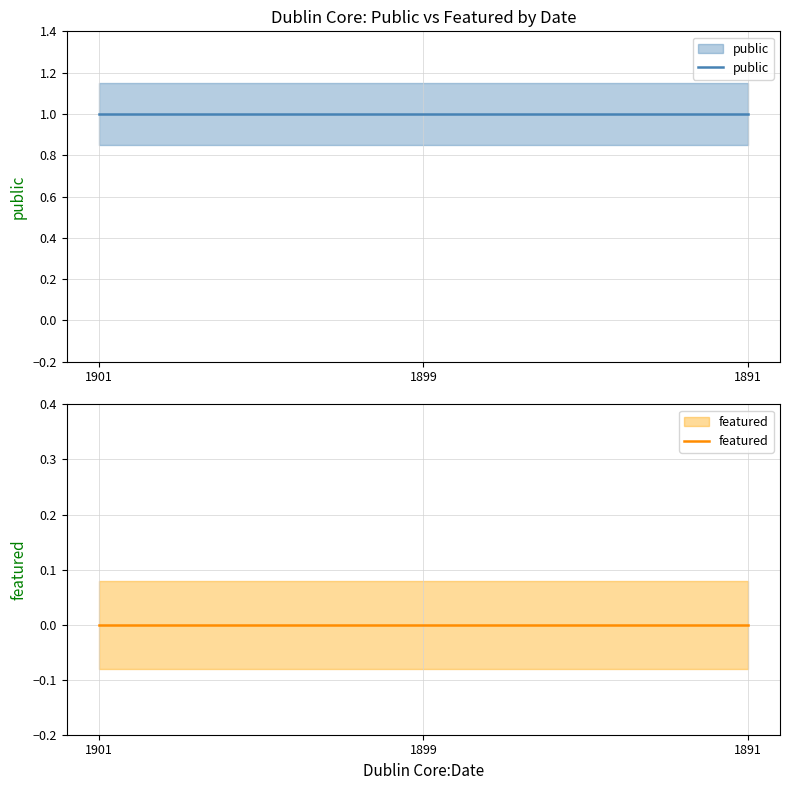

Reading left to right, transcribe all the data shown in this chart.

public: 1	1	1
featured: 0	0	0